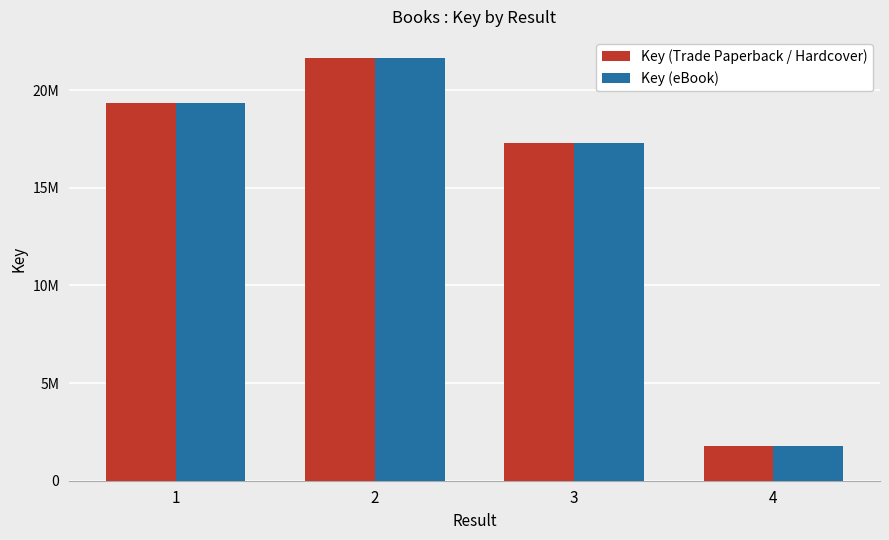

The Key (Trade Paperback / Hardcover) series shows 1760266 at 4. True or false?

True